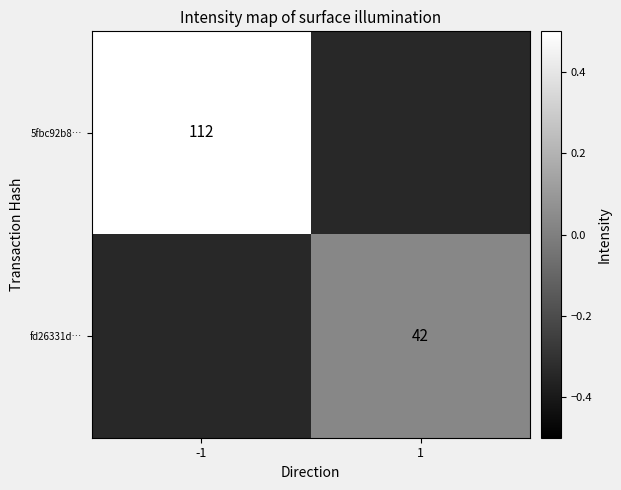

At which label does fd26331d… reach its peak?

1